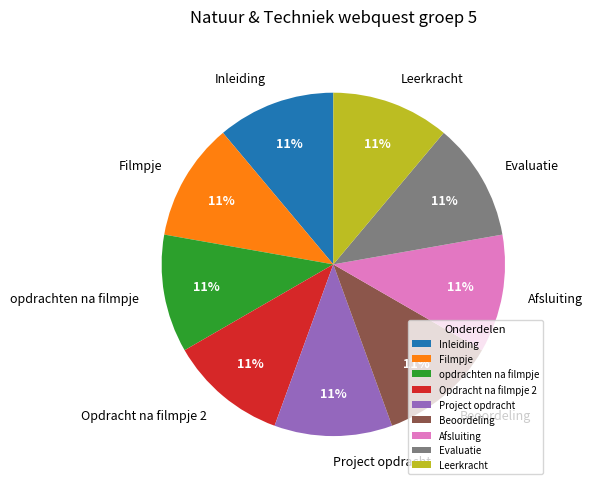

Approximately how many times larger is the value at Opdracht na filmpje 2 compared to Leerkracht?

1.0